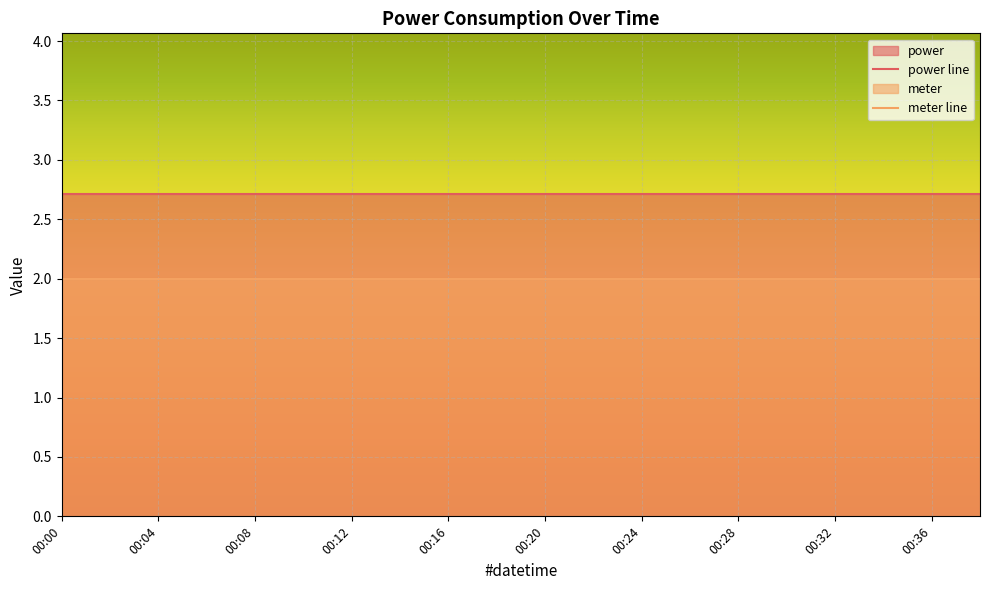

True or false: meter line and power line intersect in this chart.

False